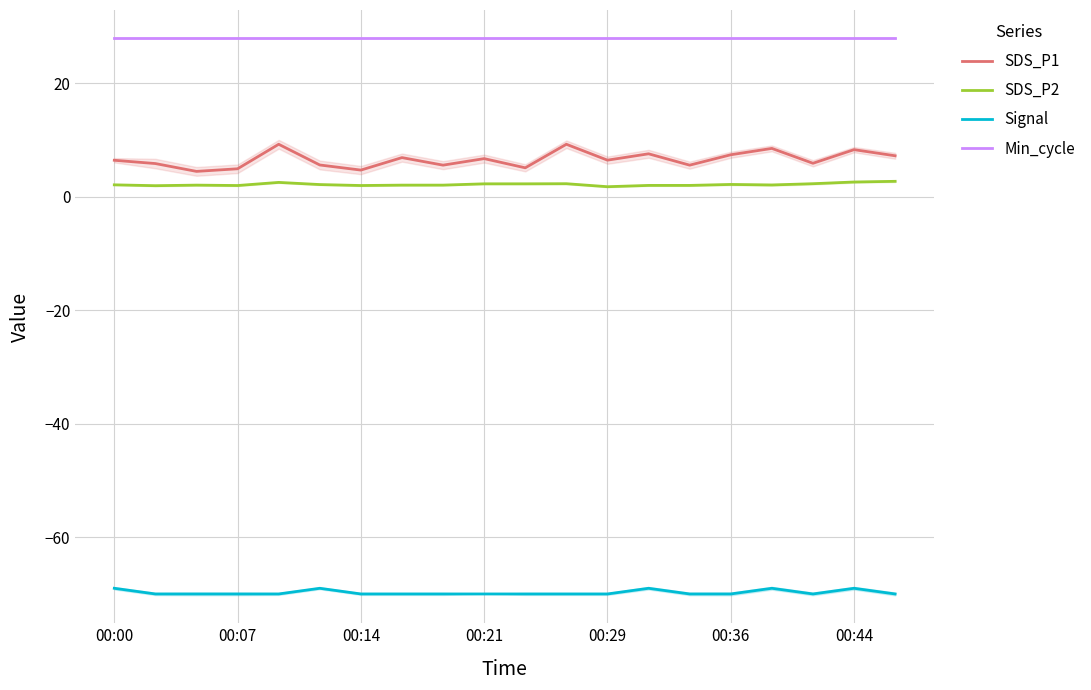

Is it true that Min_cycle equals 47.5 at 00:36?

False